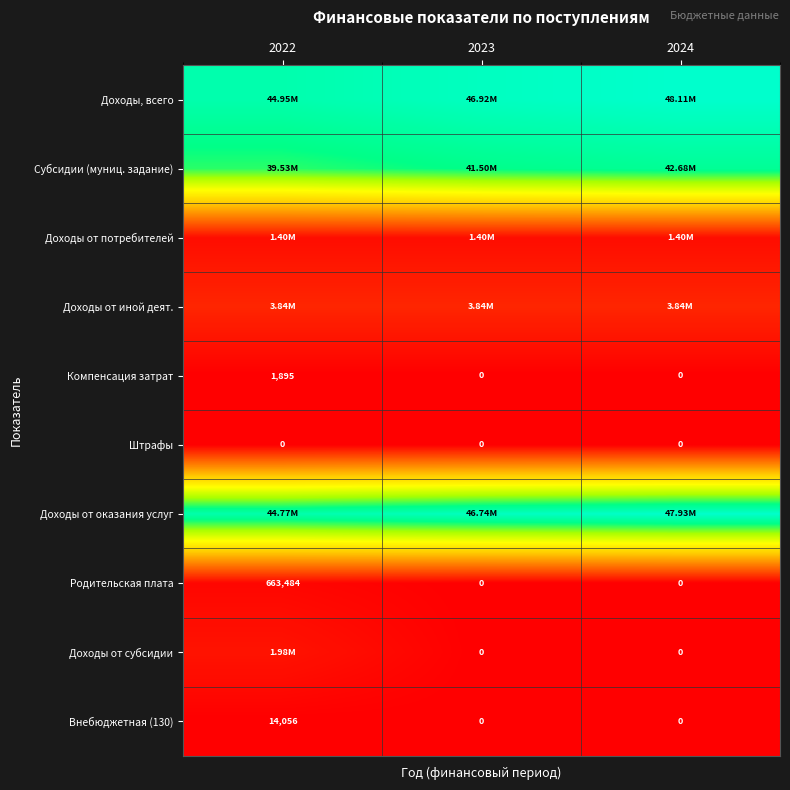

How many positive values does the Внебюджетная (130) series have?

1